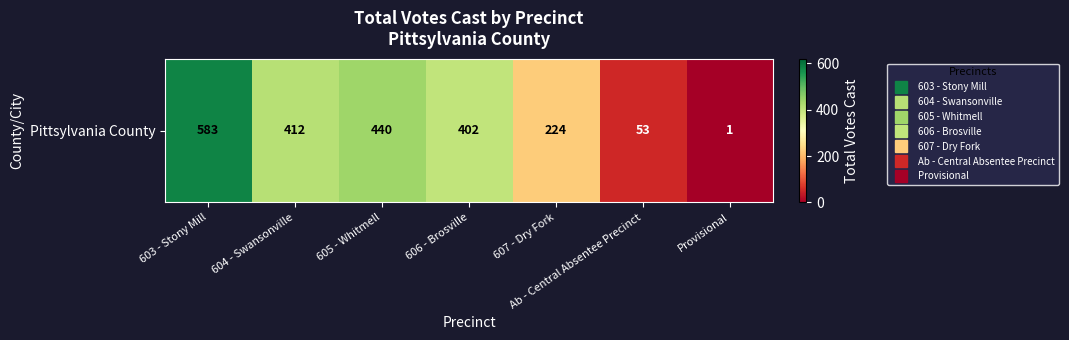

Reading left to right, what are all the values shown in this chart?

603 - Stony Mill=583	604 - Swansonville=412	605 - Whitmell=440	606 - Brosville=402	607 - Dry Fork=224	Ab - Central Absentee Precinct=53	Provisional=1